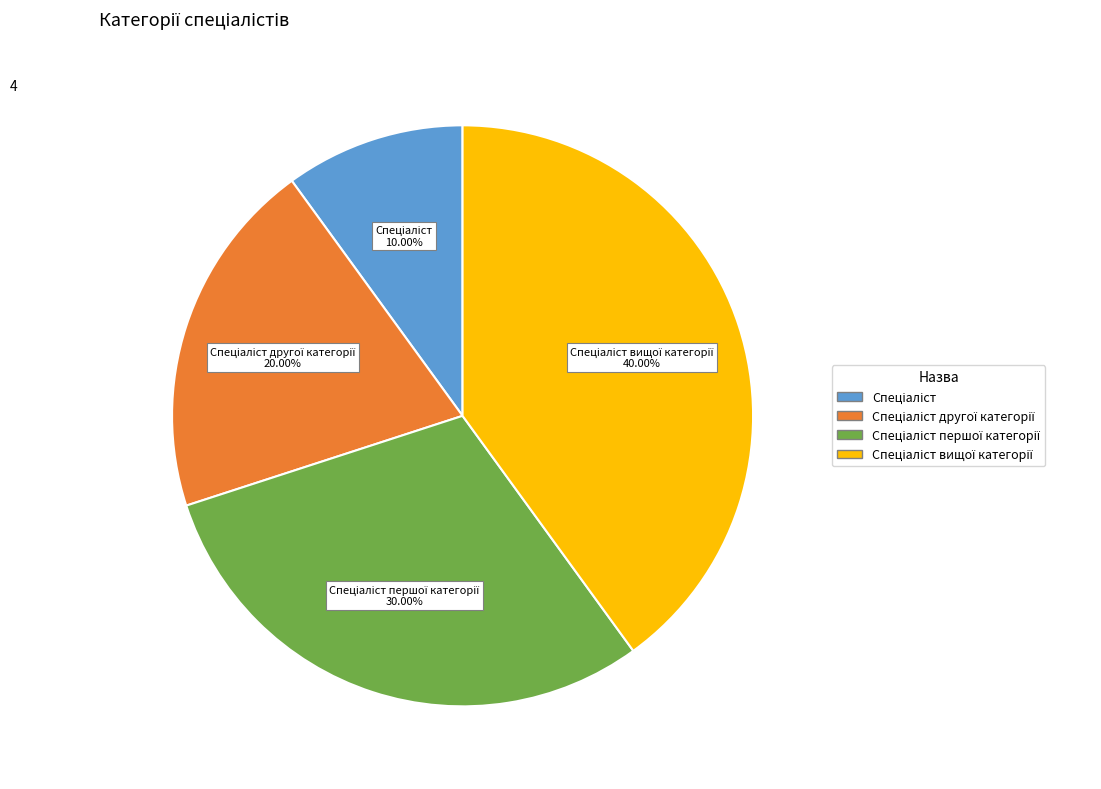

Does any single category account for the majority?

No